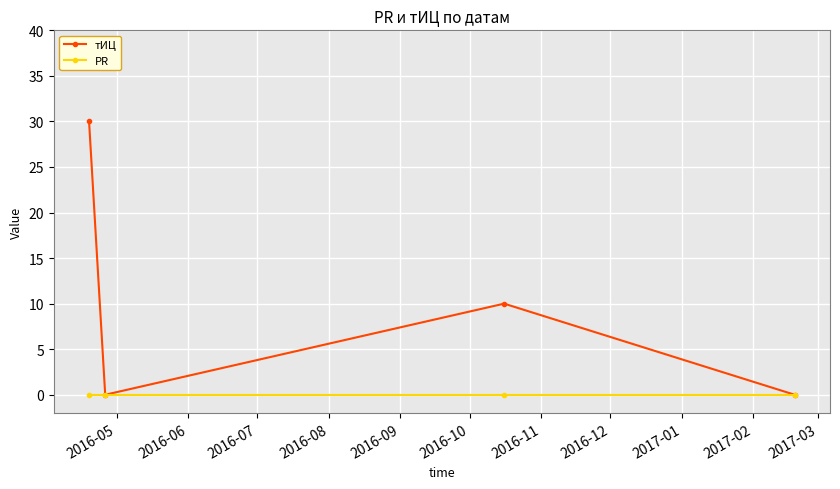

What are all the series names shown in the legend?

тИЦ, PR